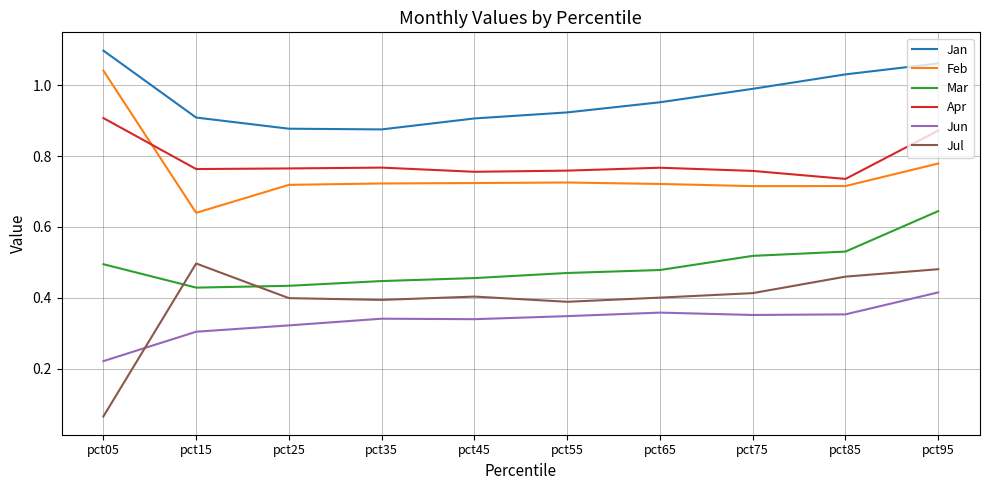

Which series has the largest total across all categories?

Jan